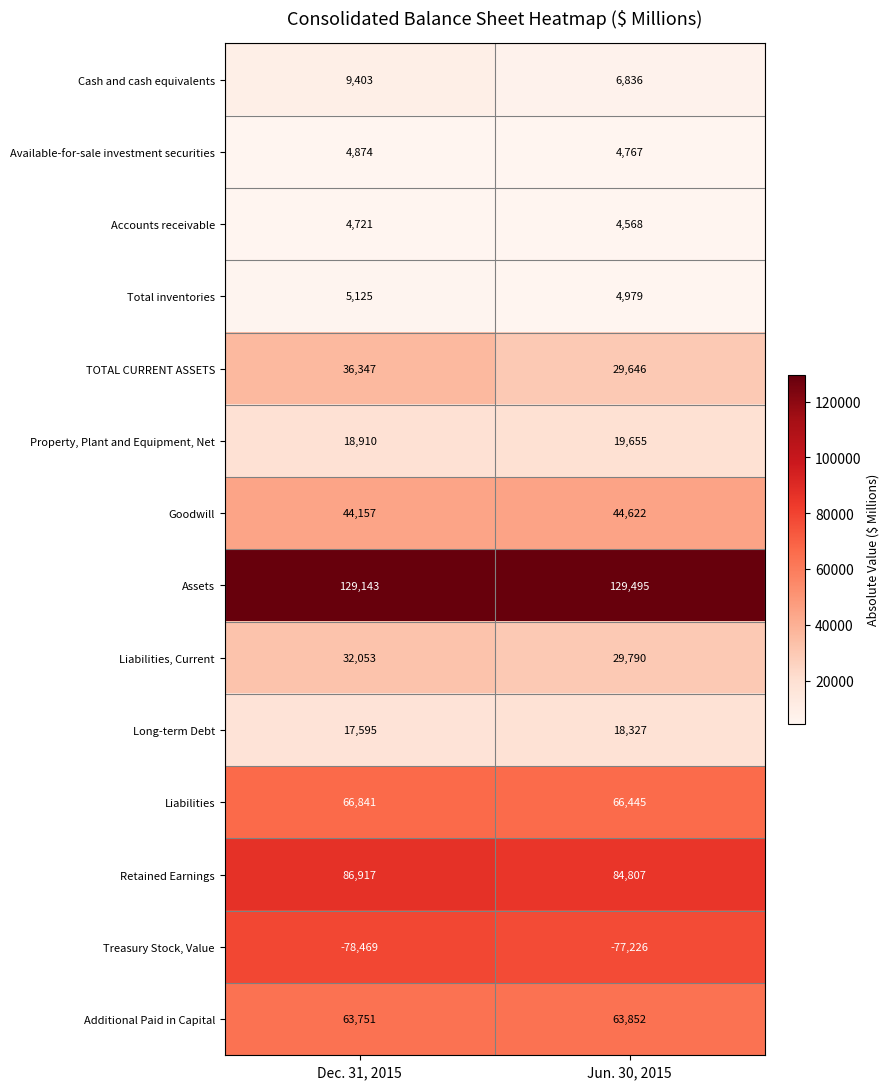

Which label corresponds to the smallest value in the chart?

Dec. 31, 2015